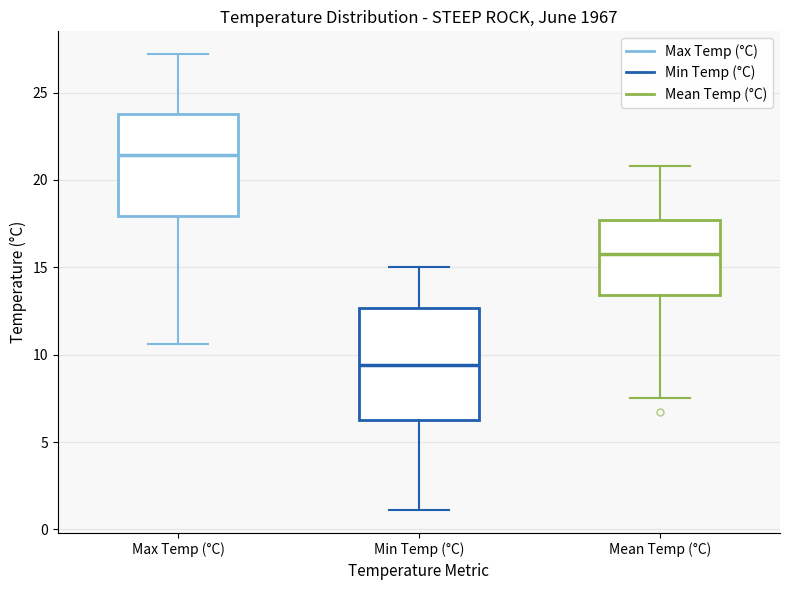

Reading left to right, transcribe this box plot: for each box, give where its median line is, the range the box spans, and where its two whiskers end, as read against the y-axis. The values are not printed on the chart, so give them approximately, as read against the axis.

Max Temp (°C): median 21.5, box 18.0 to 24.0, whiskers 10.5 to 27.0
Min Temp (°C): median 9.5, box 6.5 to 12.5, whiskers 1.0 to 15.0
Mean Temp (°C): median 16.0, box 13.5 to 17.5, whiskers 7.5 to 21.0